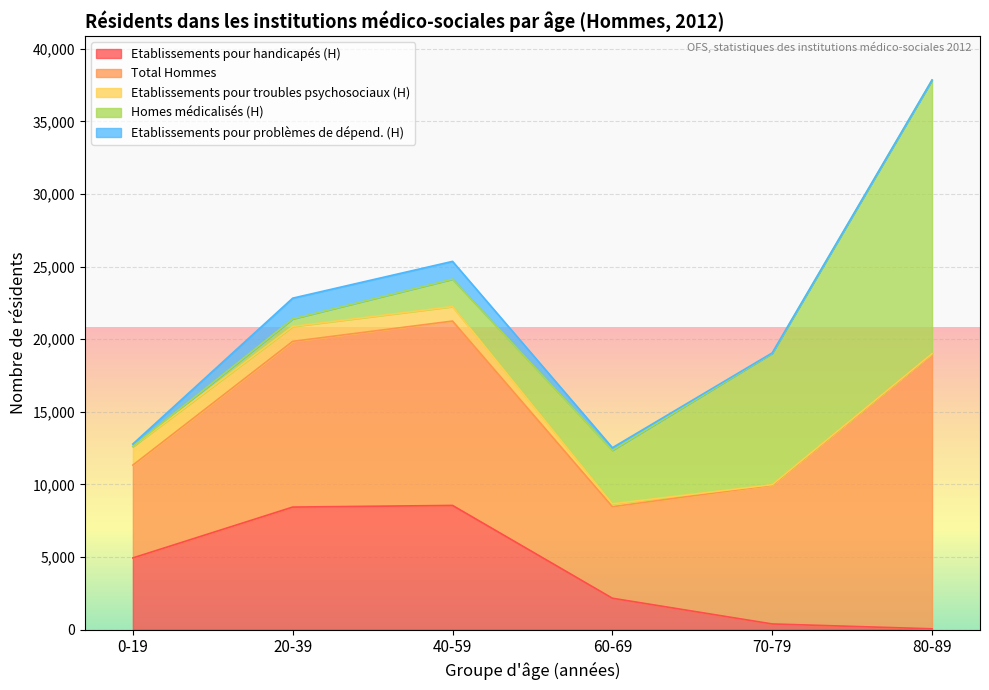

What is the label of the 6th point from the right?

0-19